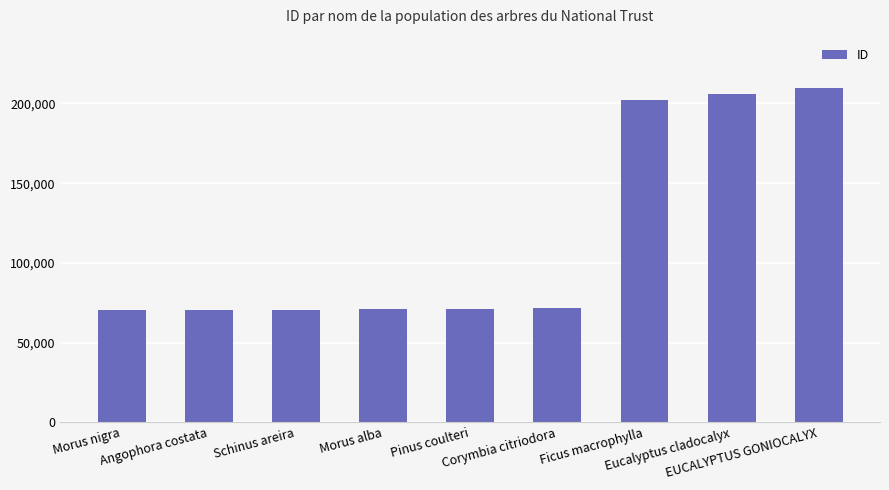

What is the smallest value displayed?

70618